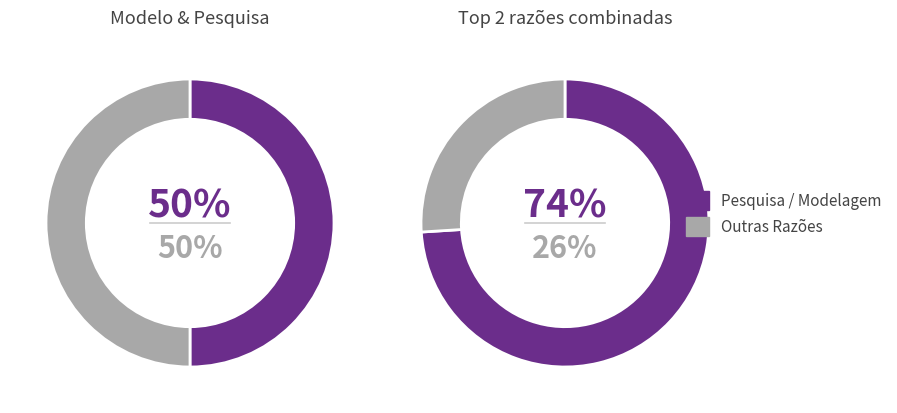

Is there a majority slice in this chart?

Yes